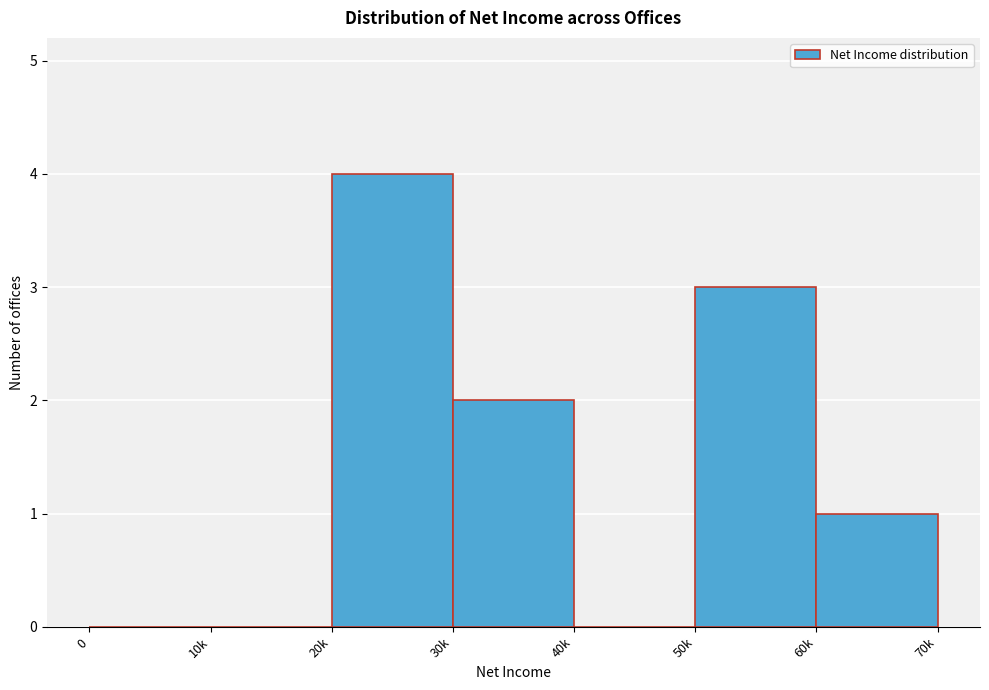

Reading left to right, list all the values displayed in this chart.

0=0	10k=0	20k=4	30k=2	40k=0	50k=3	60k=1